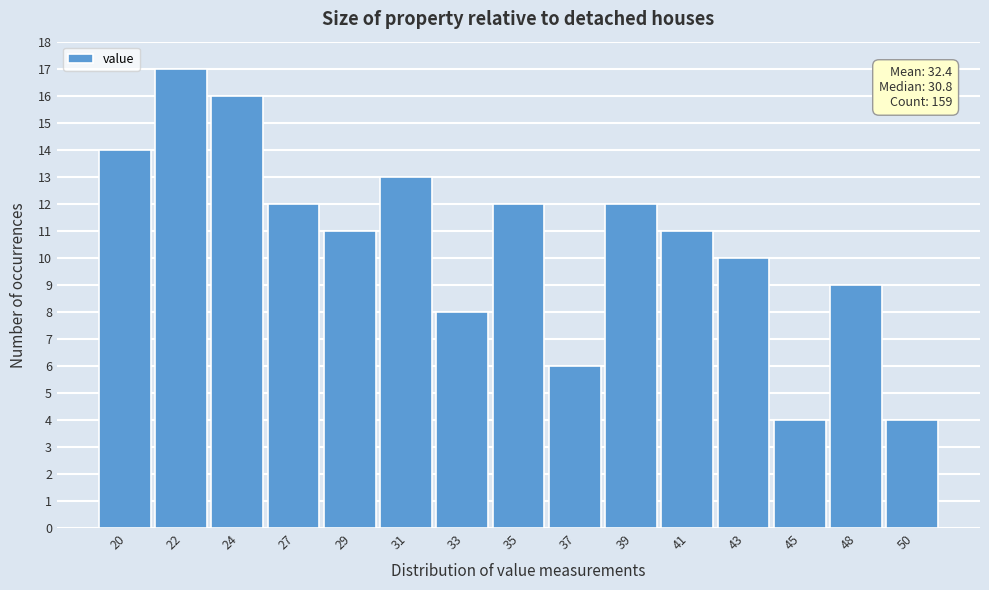

Reading right to left, what are all the values shown in this chart?

50=4	48=9	45=4	43=10	41=11	39=12	37=6	35=12	33=8	31=13	29=11	27=12	24=16	22=17	20=14